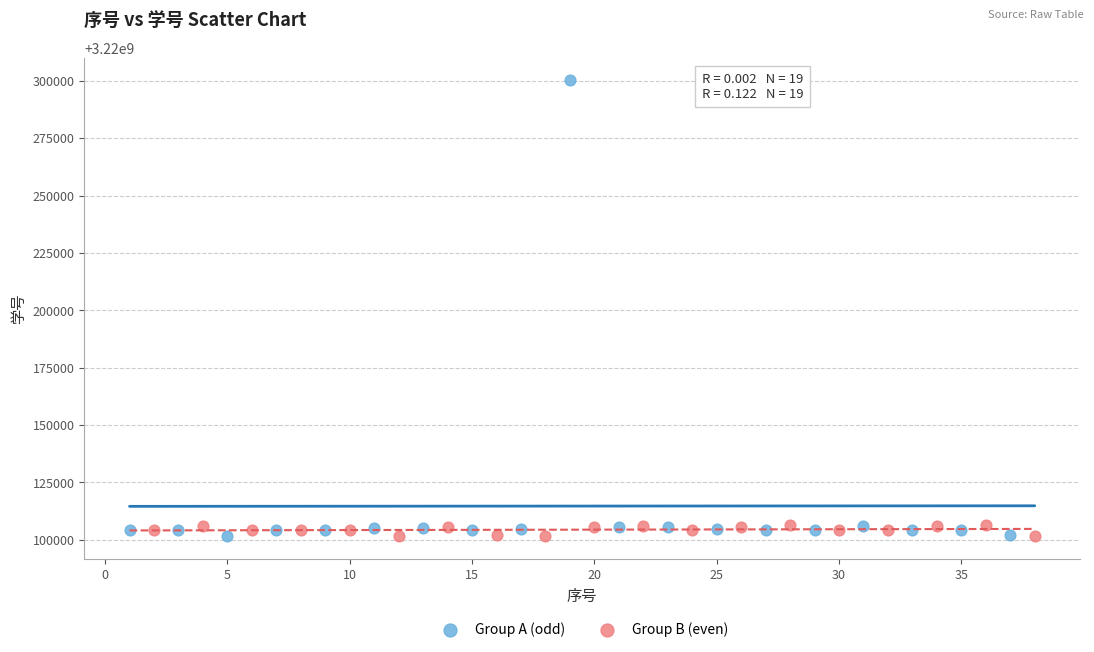

Which series reaches the maximum Y coordinate?

Group A (odd)